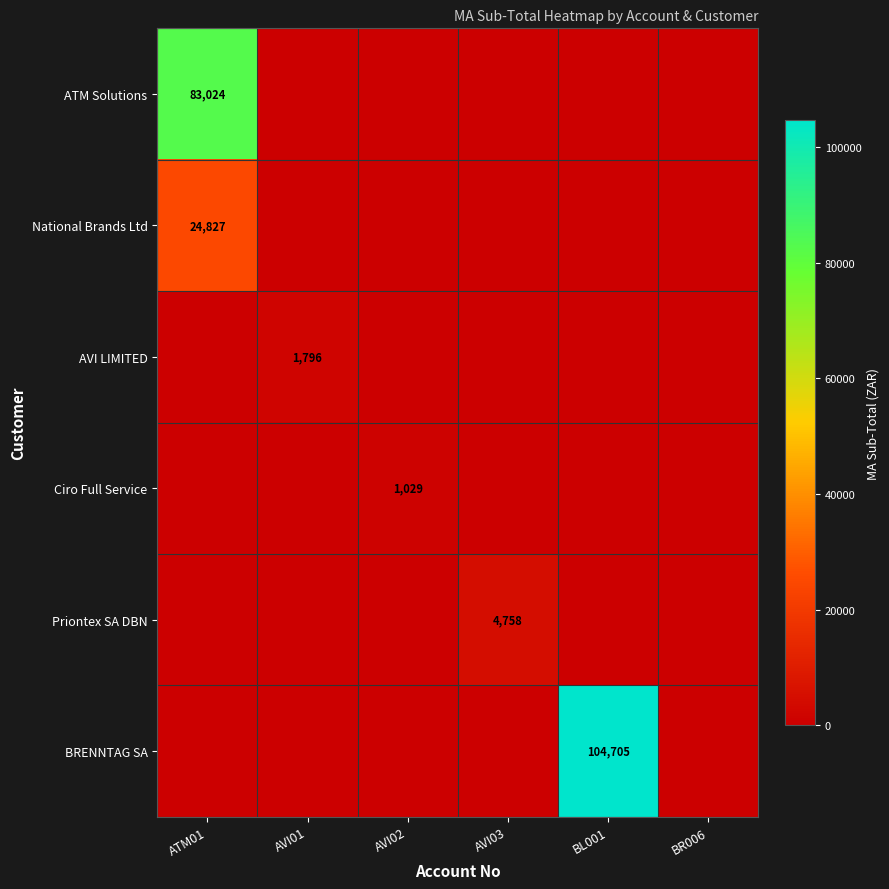

How many distinct data groups are displayed?

6